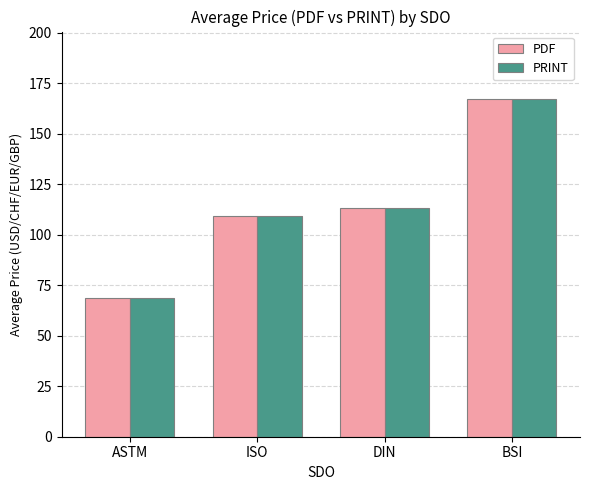

What is the sum of all PDF values?

458.4